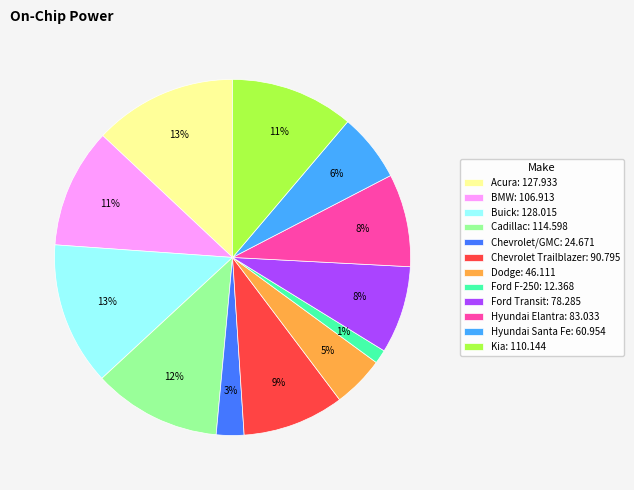

Does Hyundai Santa Fe account for over 50% of the chart?

No